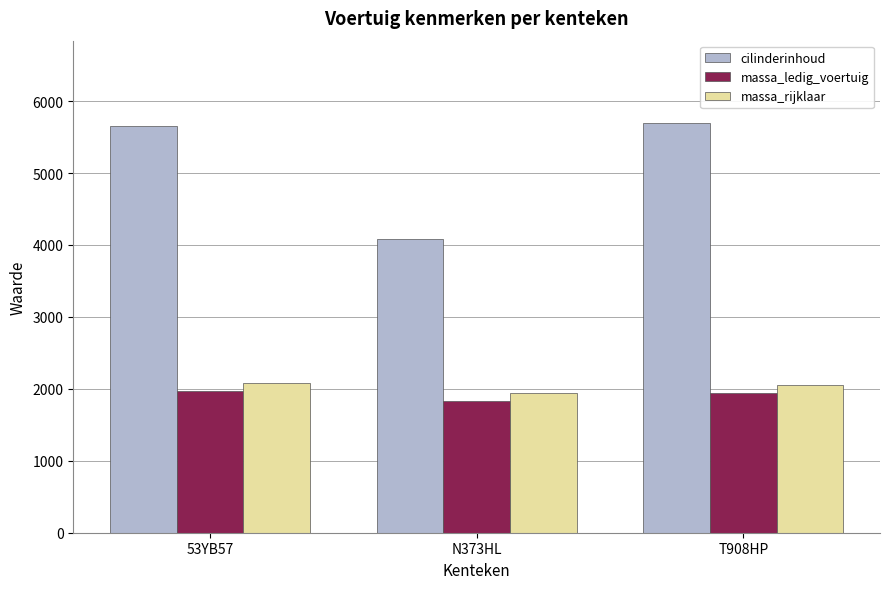

What is the label of the 1st bar from the right?

T908HP